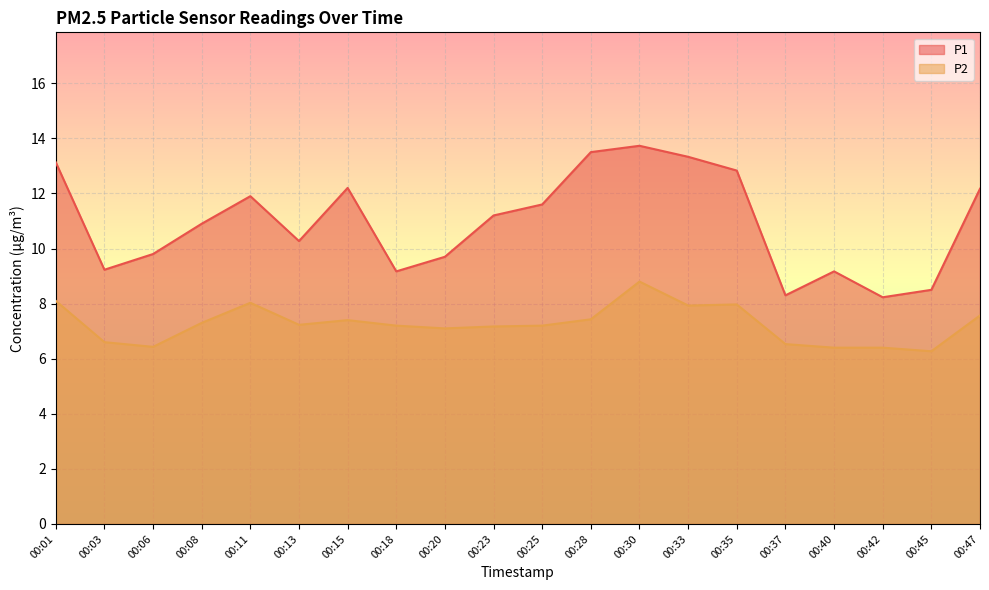

Which series has the widest spread of values?

P1